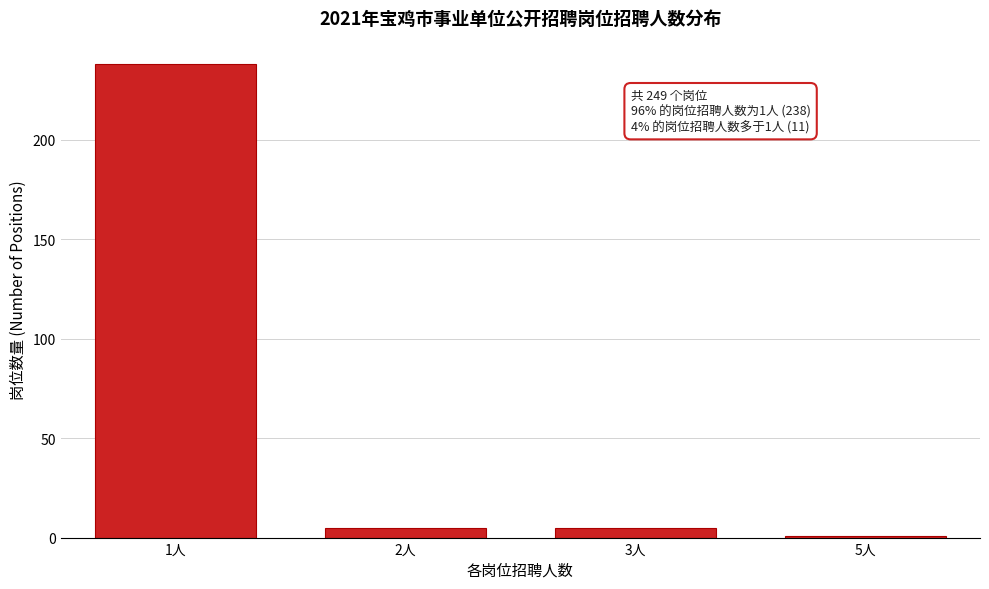

Reading left to right, transcribe all the data shown in this chart.

1人=238	2人=5	3人=5	5人=1